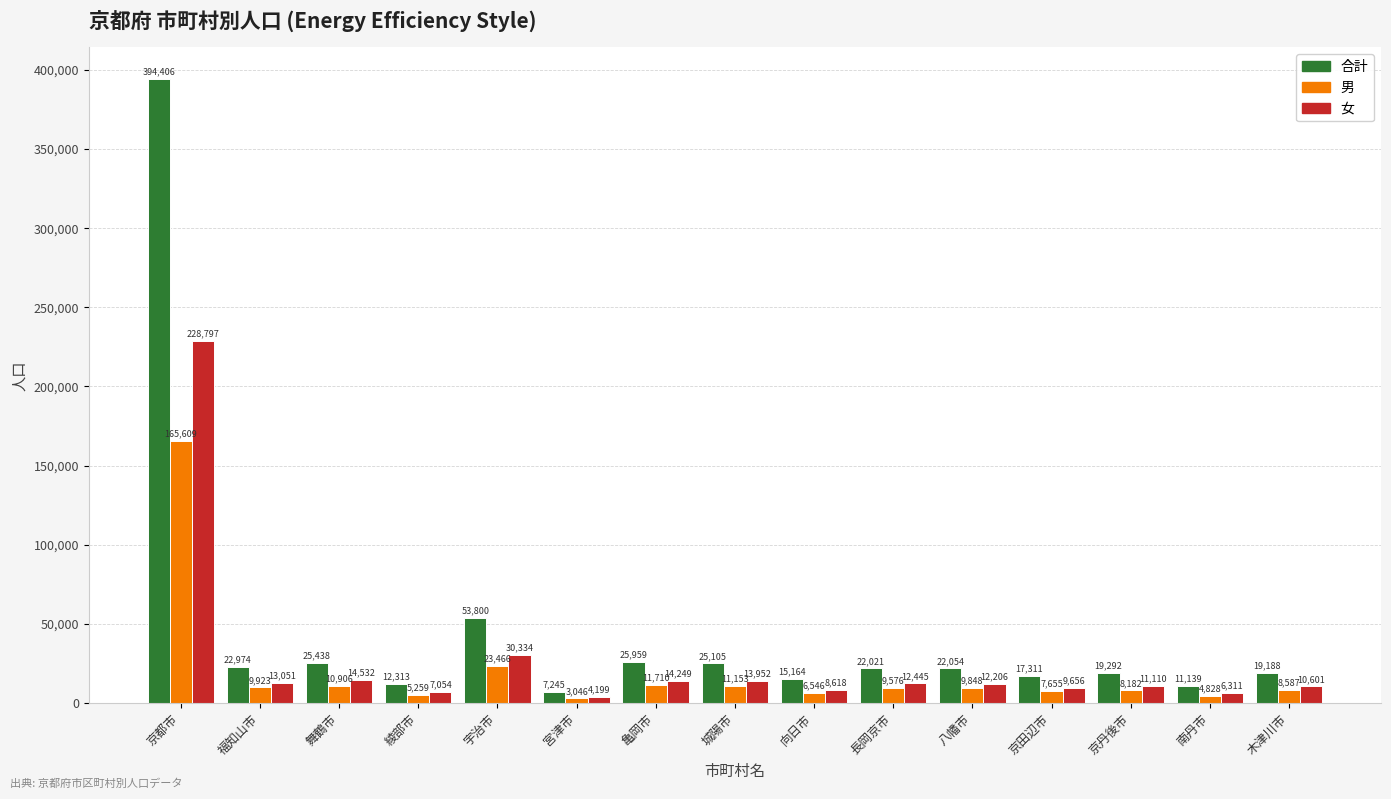

At which category is the sum across all series the highest?

京都市